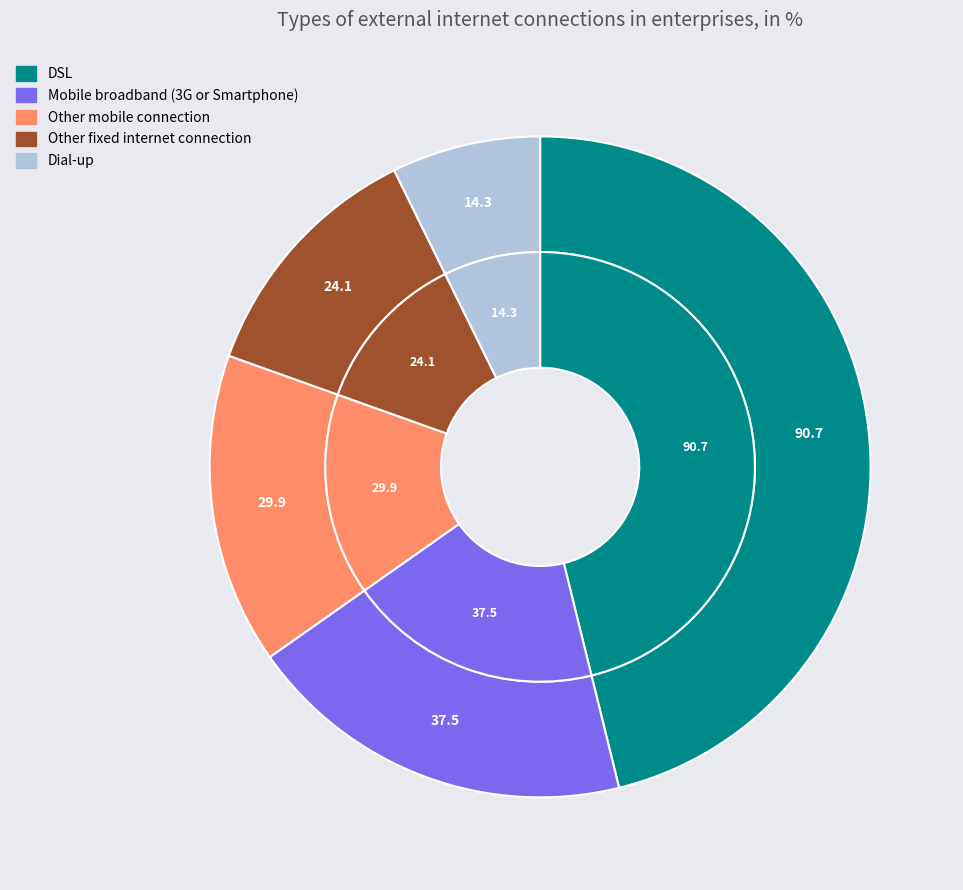

Count the number of slices in the pie.

6